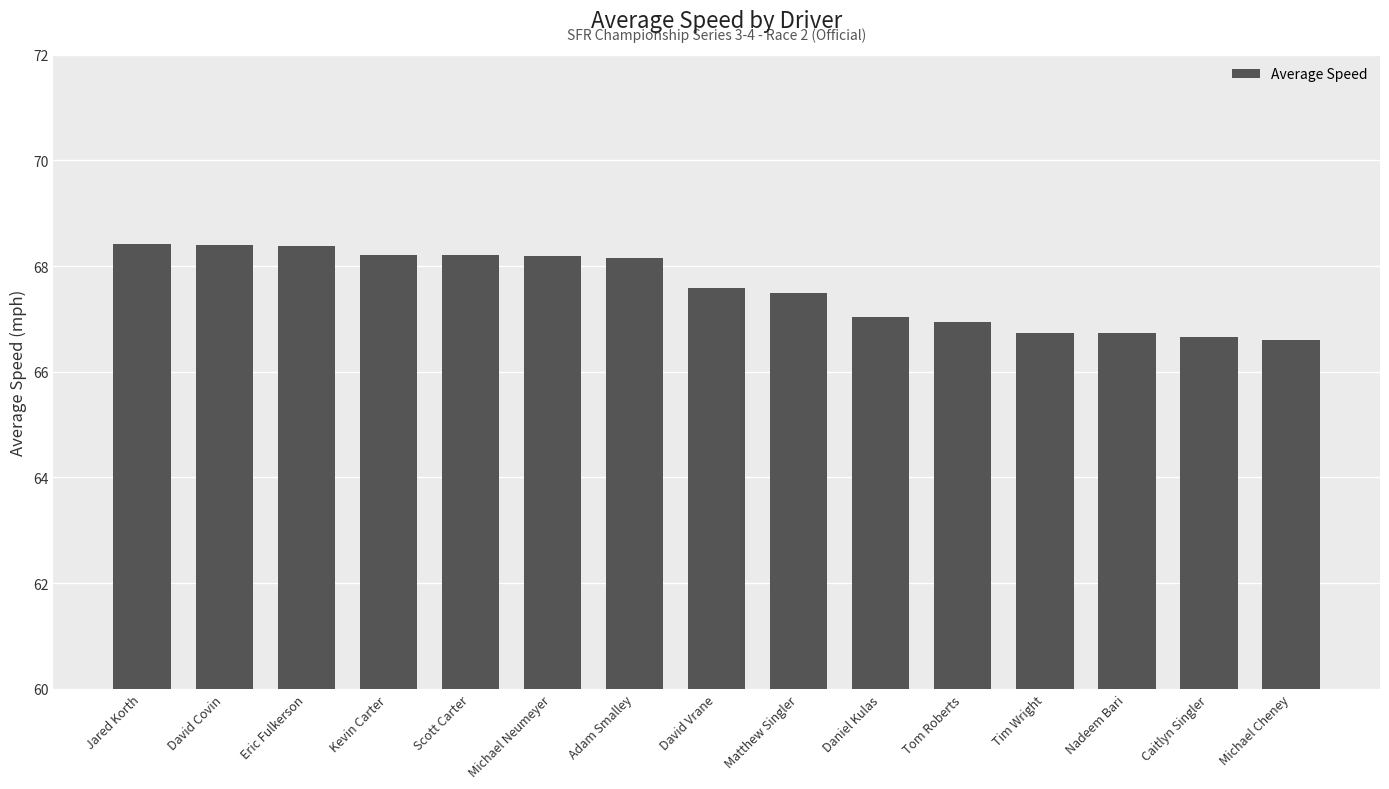

What is the sum of the values at Kevin Carter and Jared Korth?

136.6